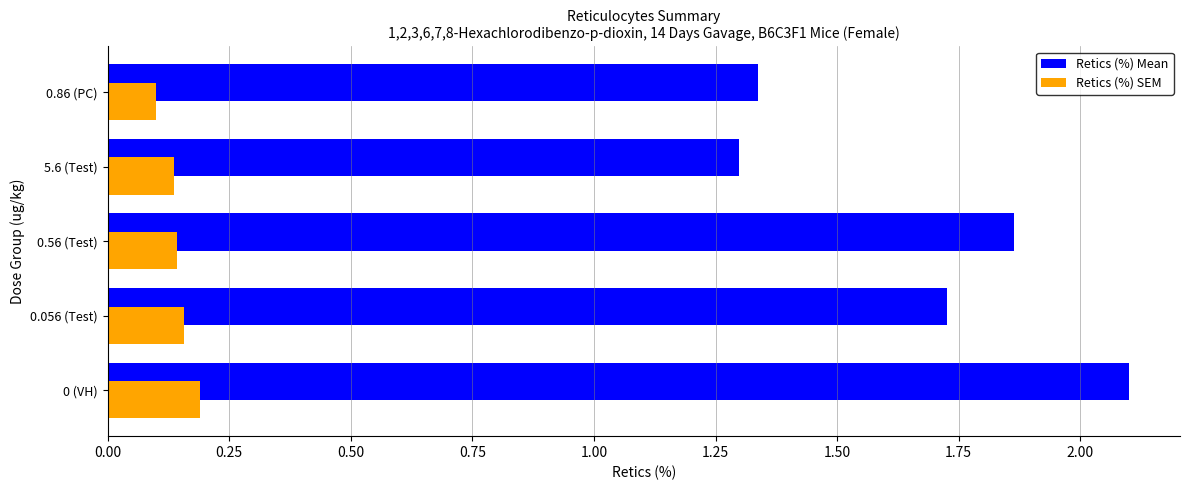

List the series in order of their peak value, lowest first.

Retics (%) SEM, Retics (%) Mean